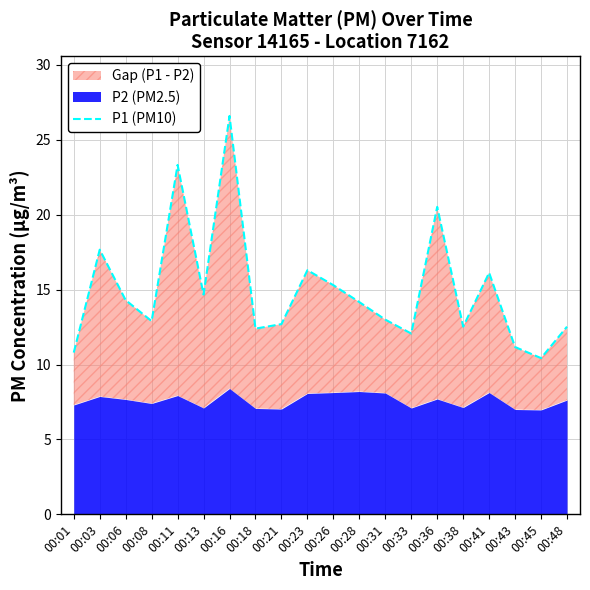

Reading right to left, what are all the values shown in this chart?

00:48=12.5	00:45=10.4	00:43=11.2	00:41=16.1	00:38=12.5	00:36=20.5	00:33=12.1	00:31=13.0	00:28=14.2	00:26=15.3	00:23=16.3	00:21=12.7	00:18=12.4	00:16=26.6	00:13=14.7	00:11=23.3	00:08=12.9	00:06=14.3	00:03=17.7	00:01=10.8